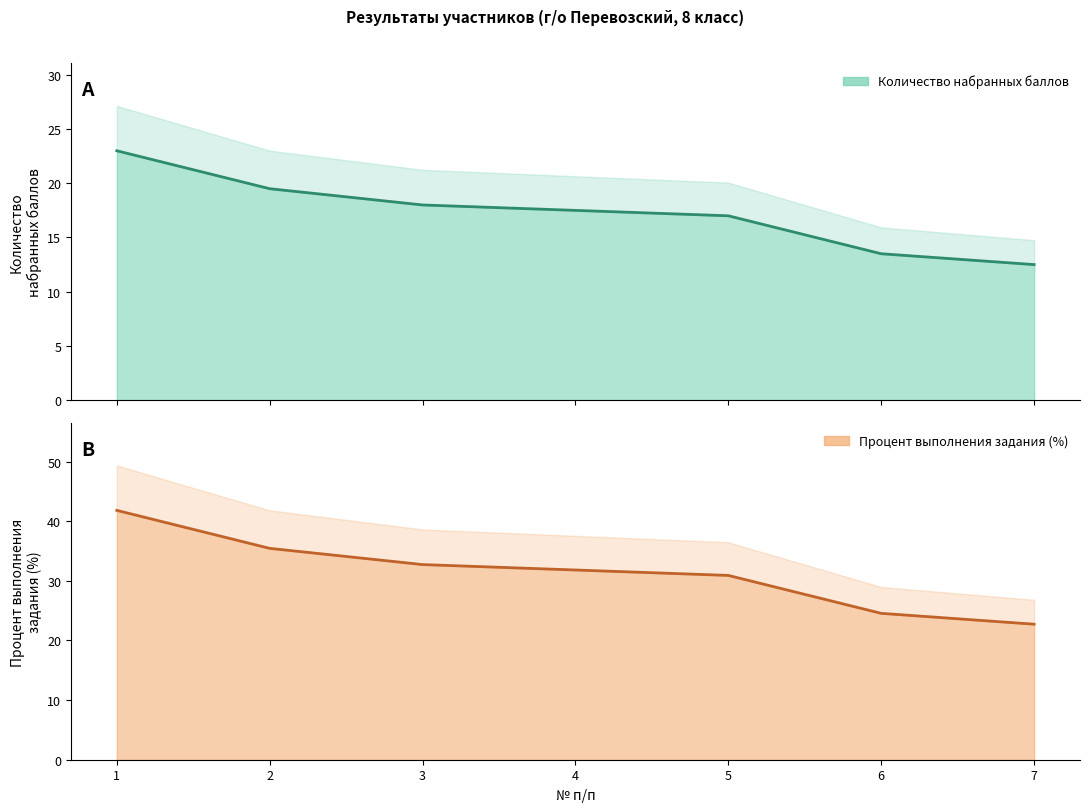

Which series changed the most between 4 and 5?

Процент выполнения задания (%)